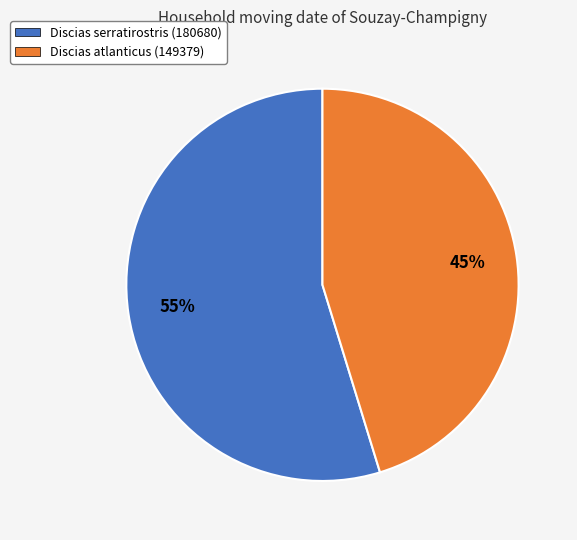

What percentage is the Discias serratirostris (180680) slice, to the nearest percent?

55%